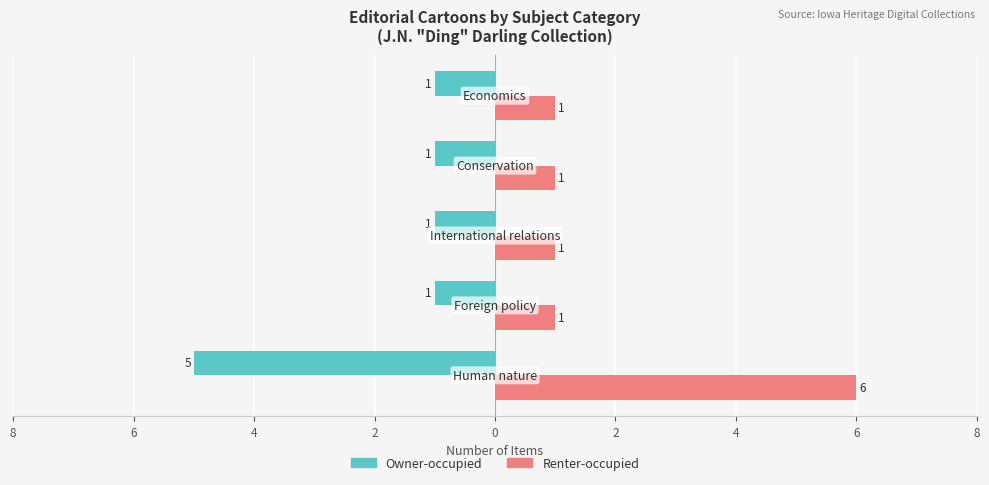

How many Owner-occupied values are between -1 and 0?

4